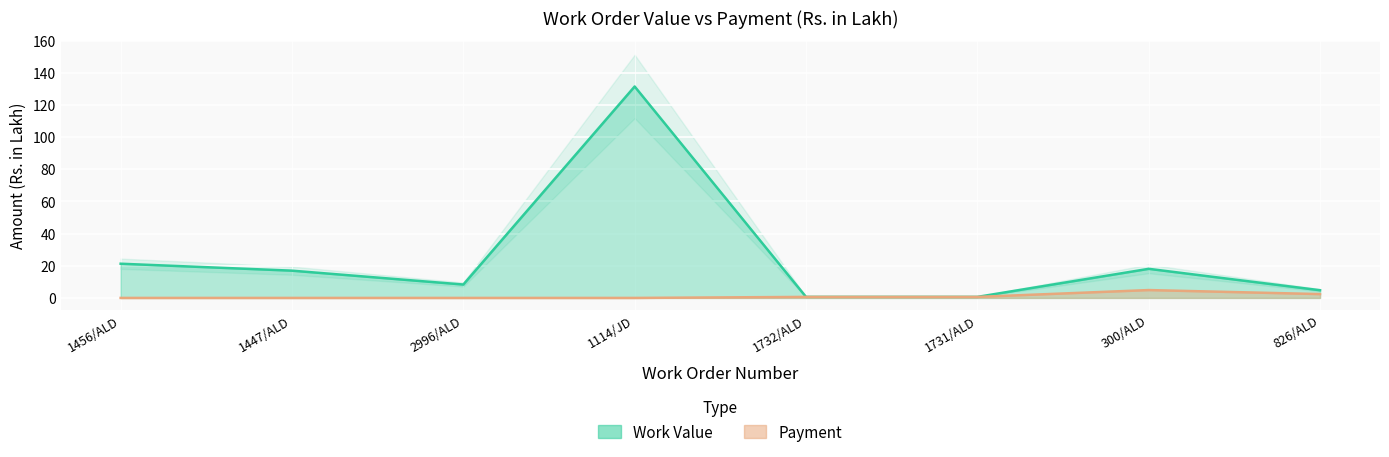

What is the total value across all series at 1732/ALD?

1.3